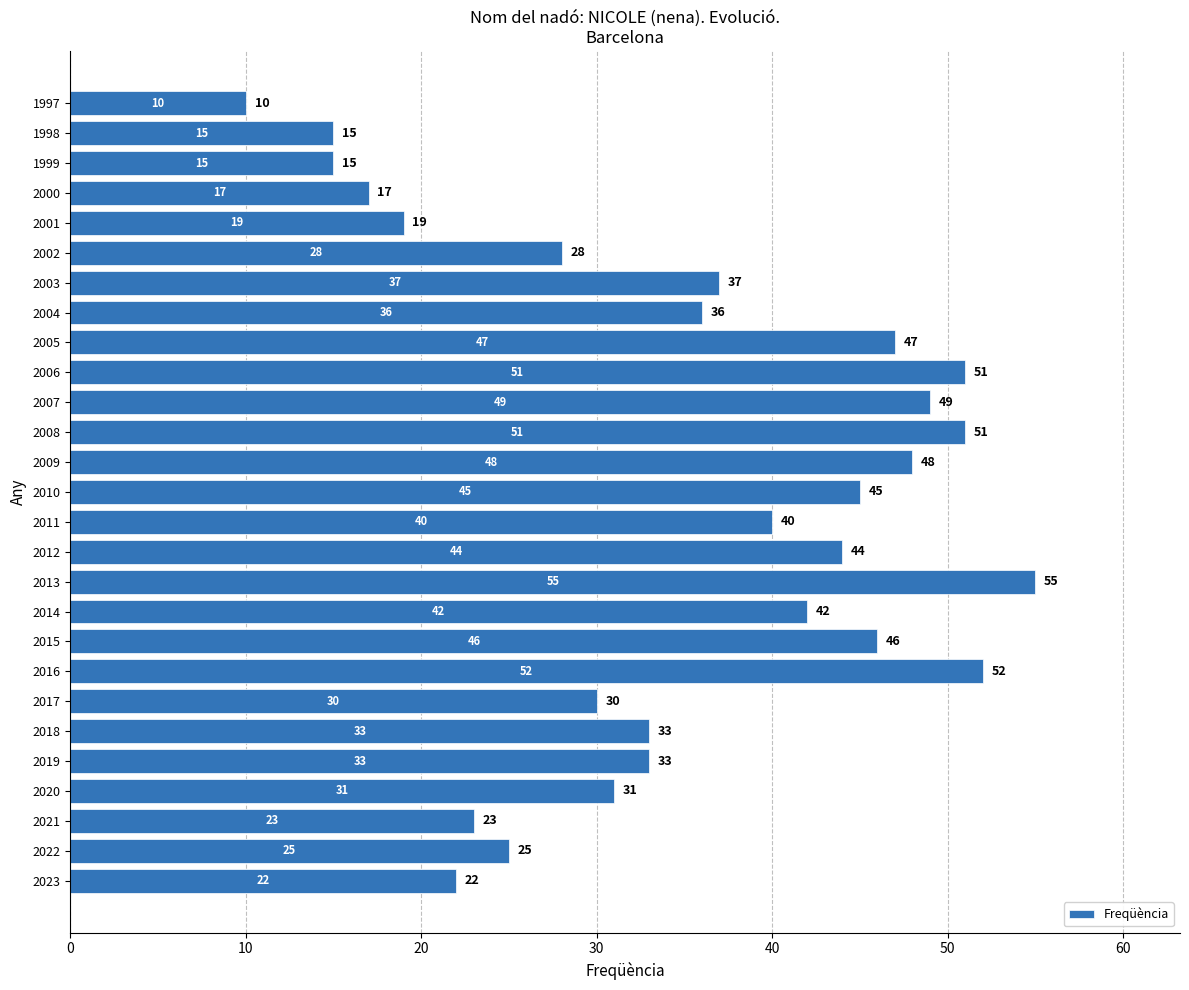

What is the change in value from 2020 to 2012?

+13